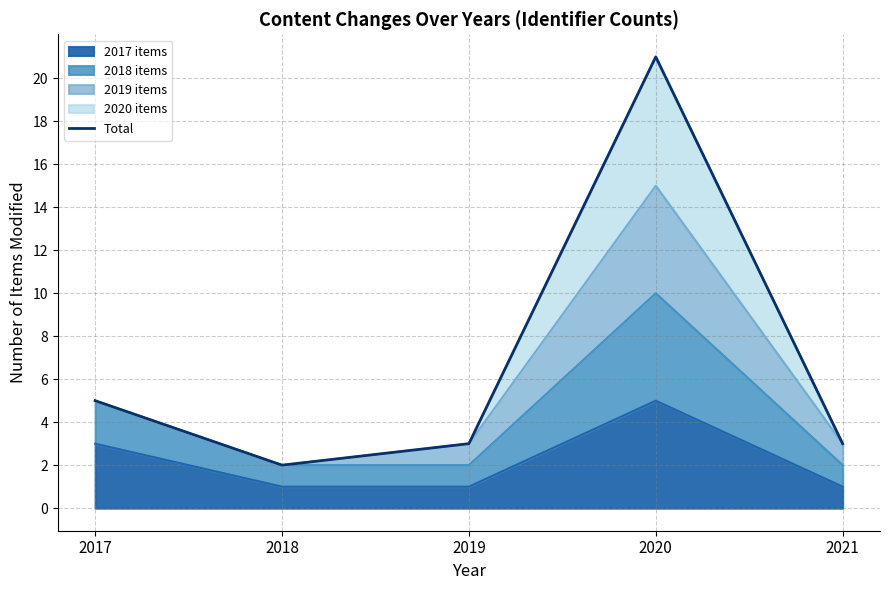

Reading left to right, list all the values displayed in this chart.

2017=5	2018=2	2019=3	2020=21	2021=3